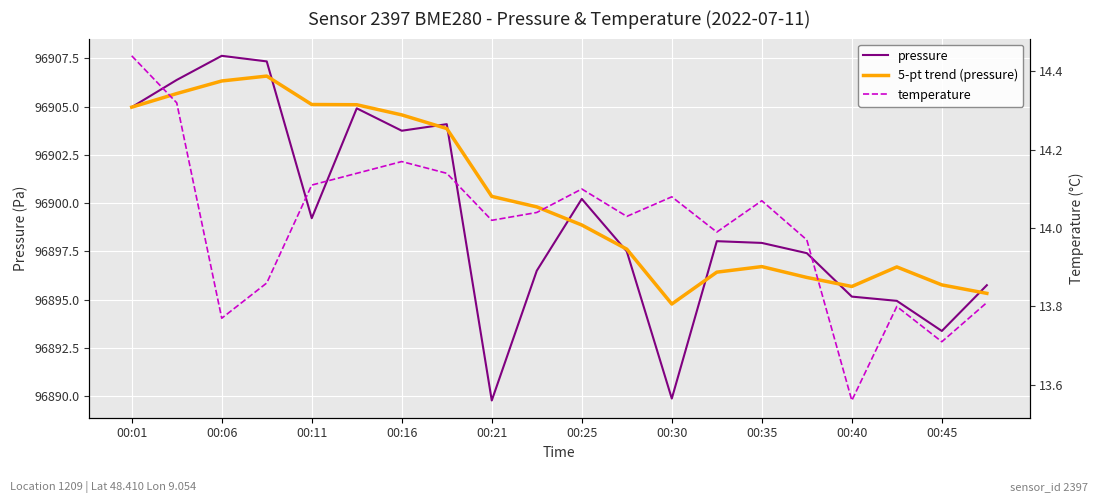

How many data points does each series have?

20